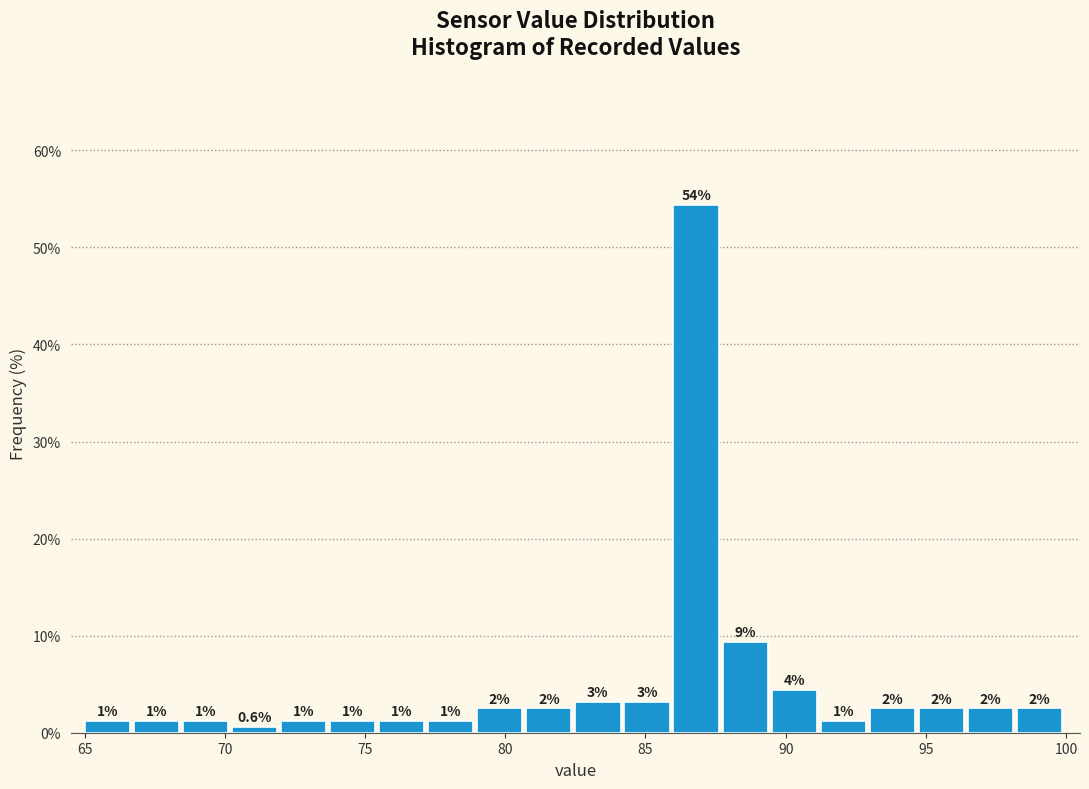

Read against the x-axis, roughly where is the centre of the tallest bar?

87.0